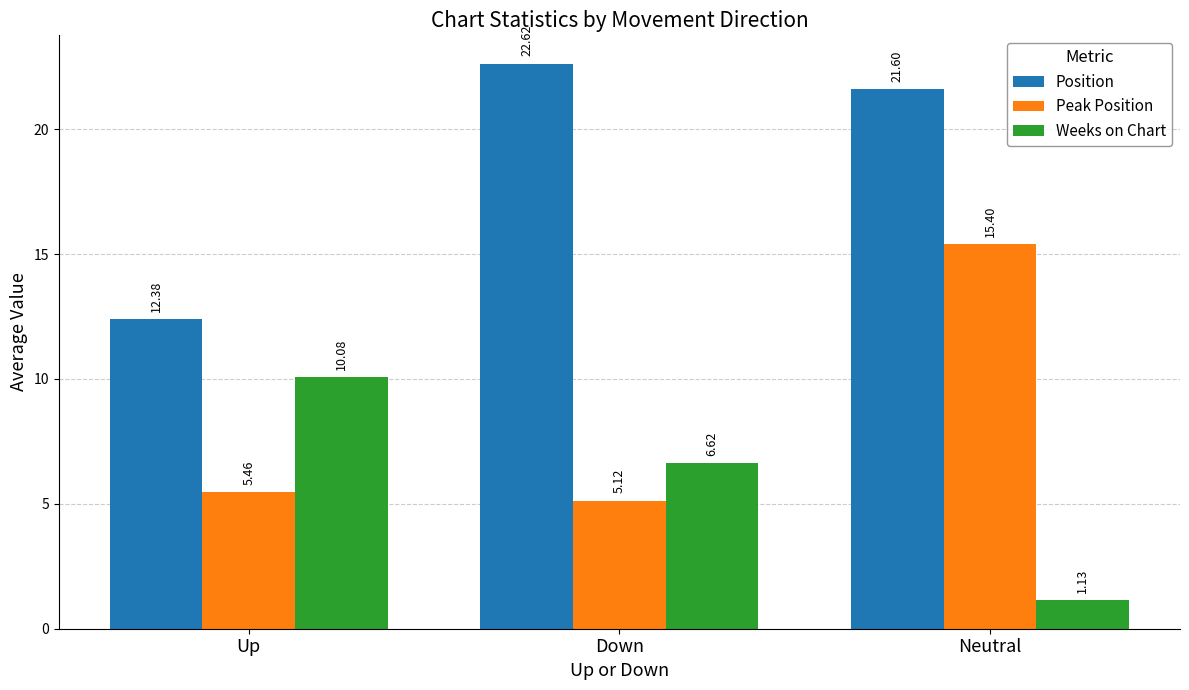

What is the total value across all series at Down?

34.4